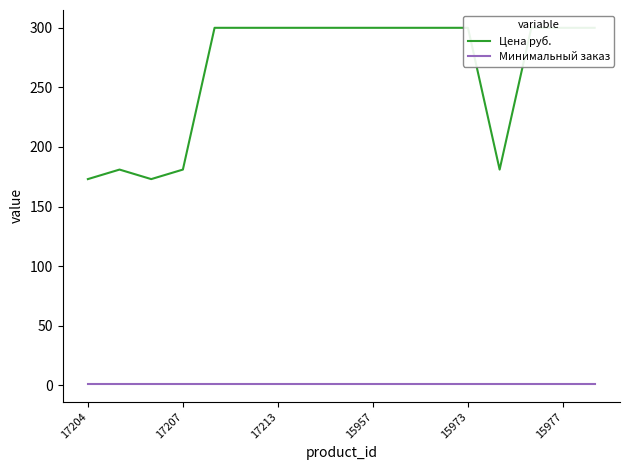

True or false: Цена руб. and Минимальный заказ cross at least once.

False